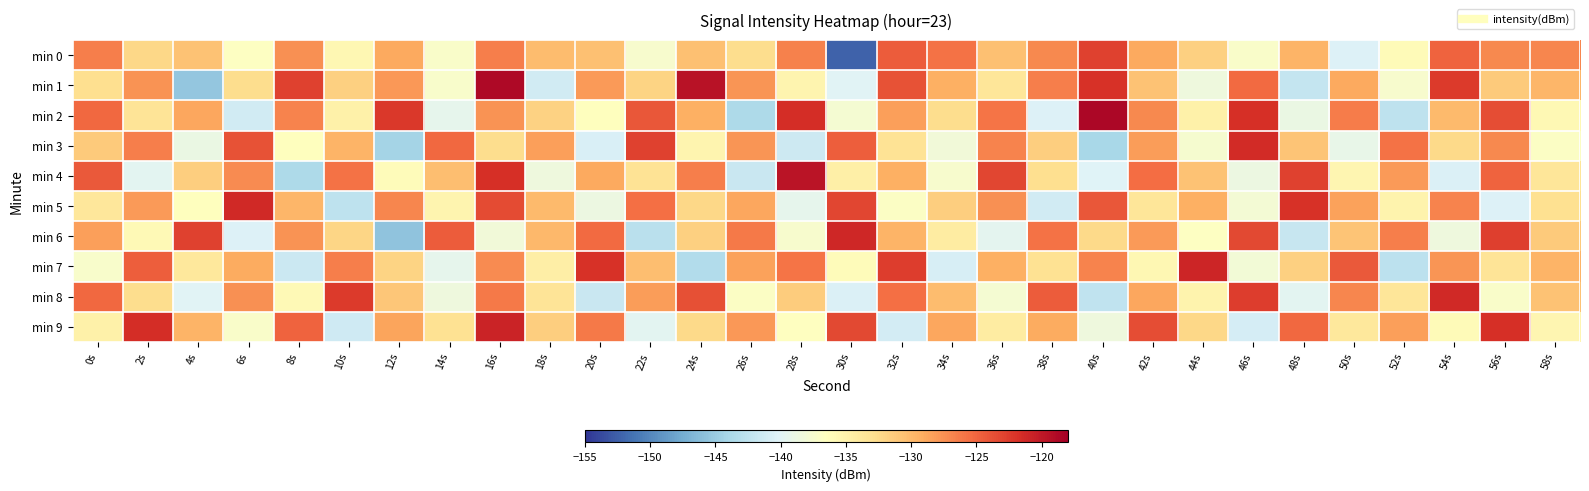

Between 24s and 36s, which is larger?

24s